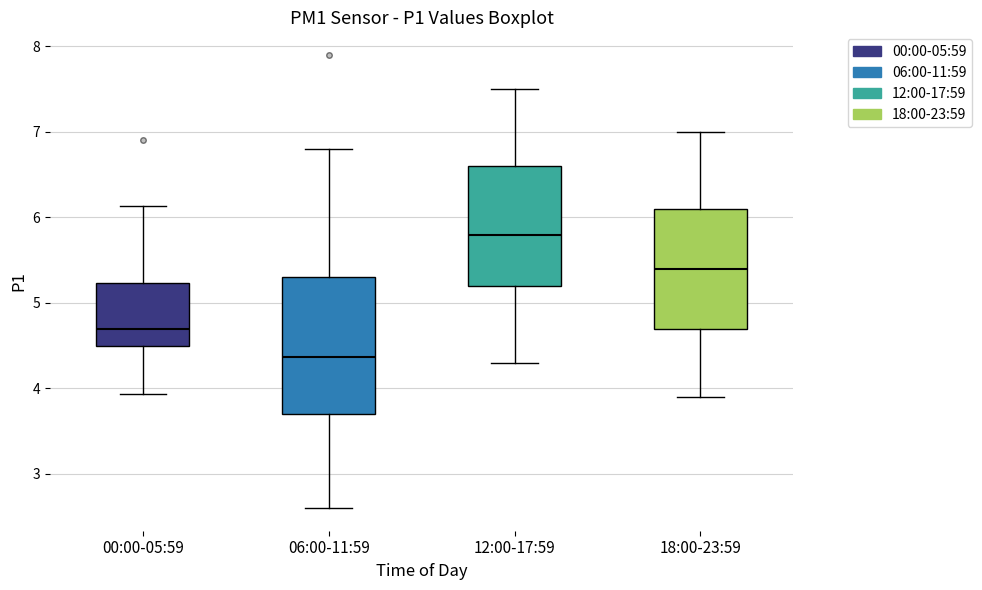

Reading left to right, transcribe this box plot: for each box, give where its median line is, the range the box spans, and where its two whiskers end, as read against the y-axis. The values are not printed on the chart, so give them approximately, as read against the axis.

00:00-05:59: median 4.7, box 4.5 to 5.2, whiskers 3.9 to 6.1
06:00-11:59: median 4.4, box 3.7 to 5.3, whiskers 2.6 to 6.8
12:00-17:59: median 5.8, box 5.2 to 6.6, whiskers 4.3 to 7.5
18:00-23:59: median 5.4, box 4.7 to 6.1, whiskers 3.9 to 7.0